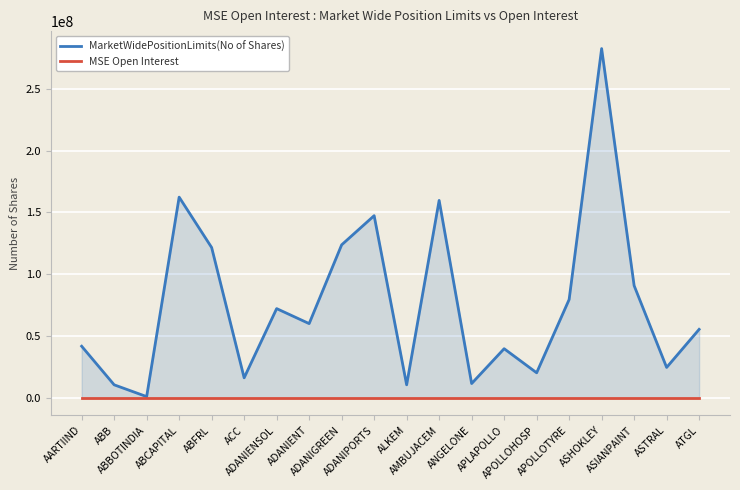

At how many categories does at least one series exceed 2146765?

19